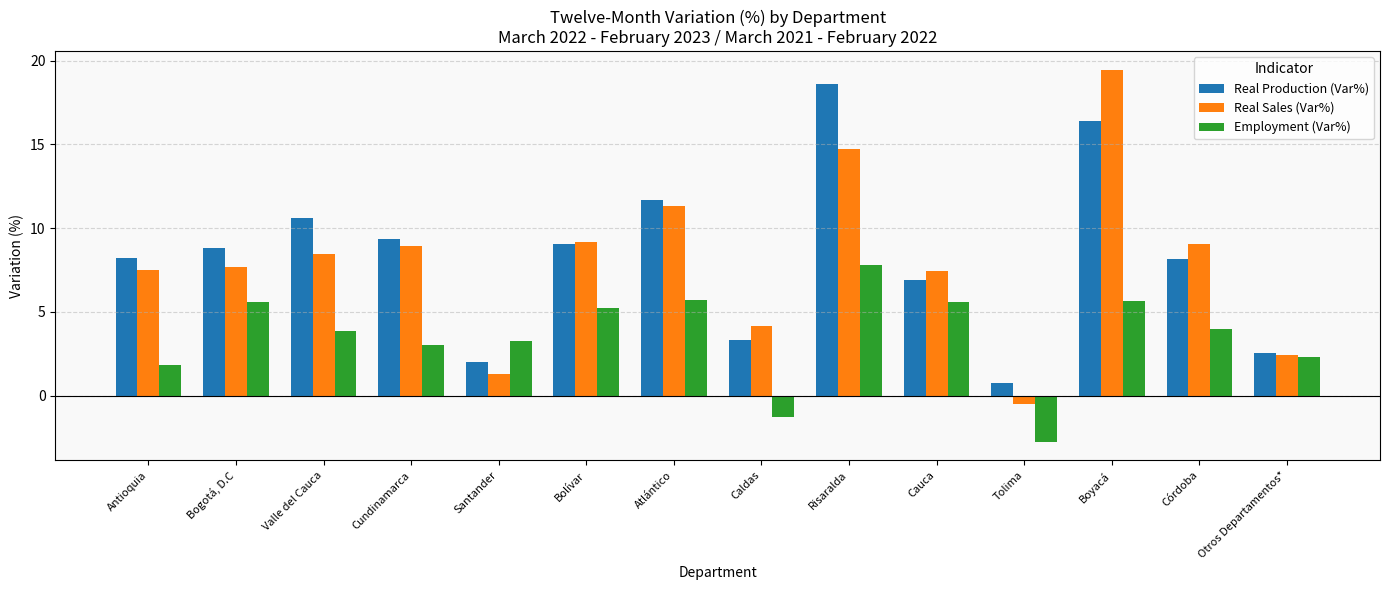

Is it true that Employment (Var%) equals 5.2 at Bolívar?

True